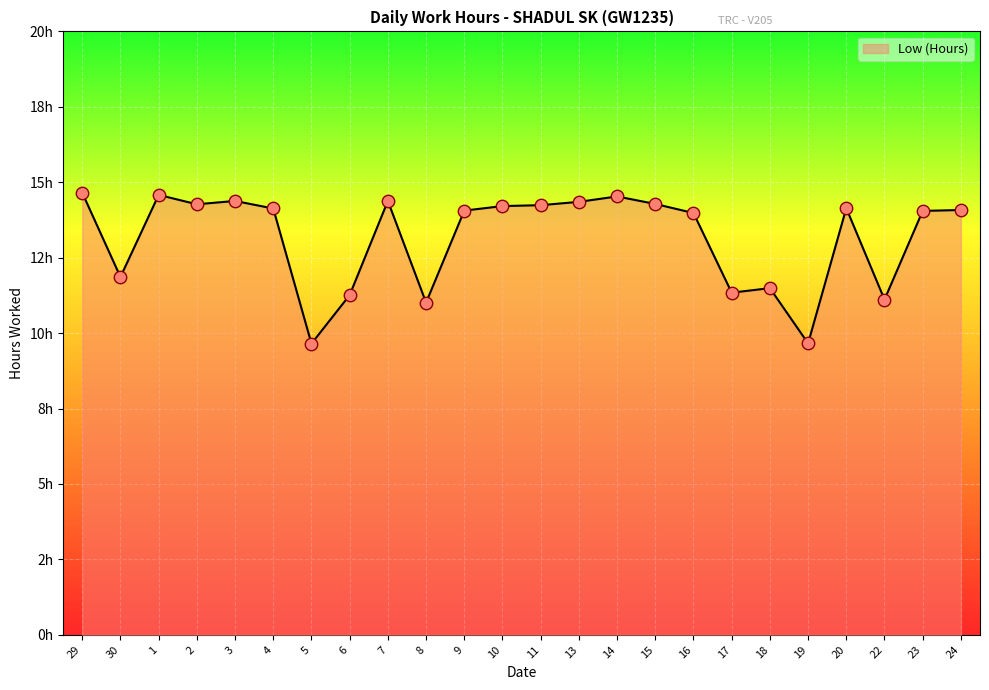

Is this an area chart (filled region under the line)?

Yes